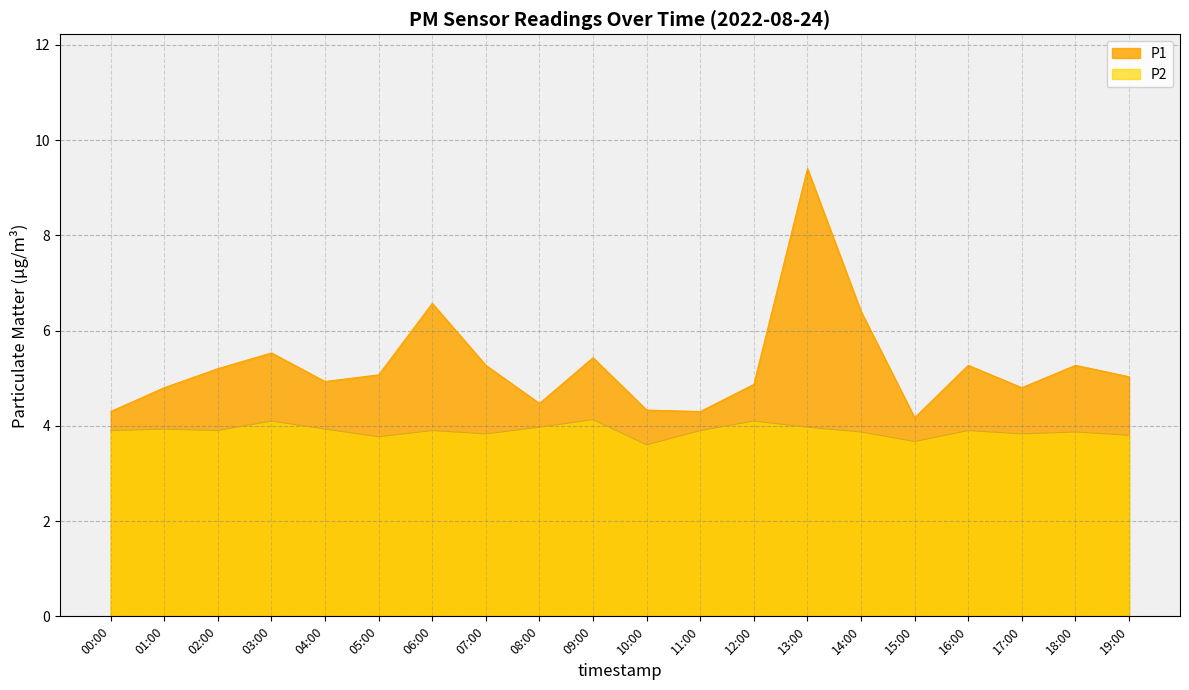

Which has a higher value, 01:00 or 03:00?

03:00